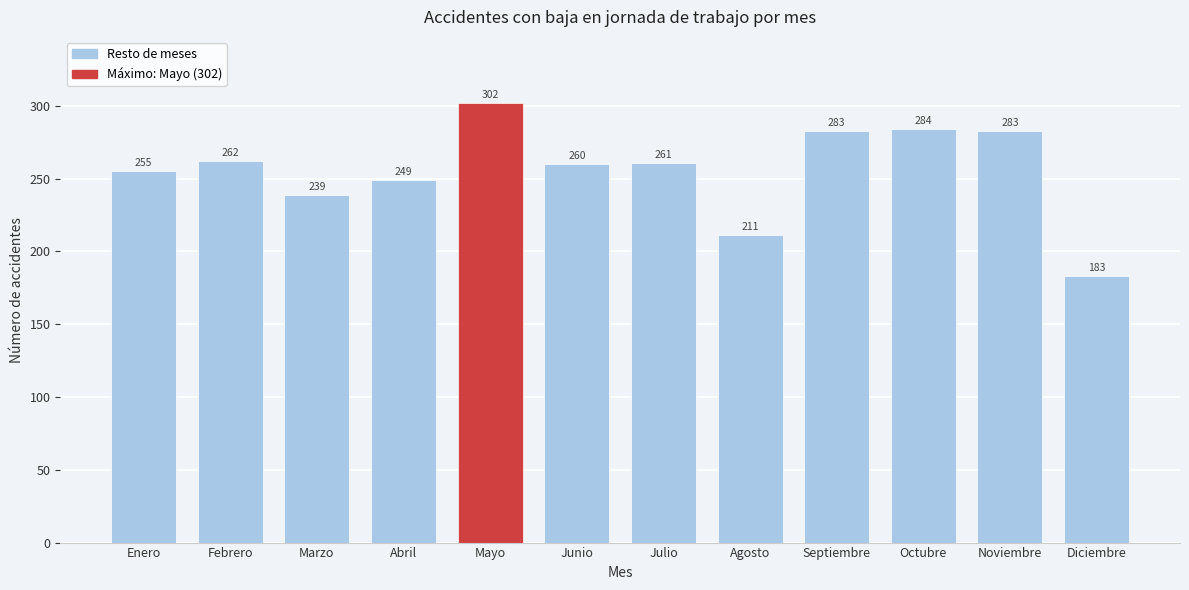

Reading right to left, transcribe all the data shown in this chart.

Diciembre=183	Noviembre=283	Octubre=284	Septiembre=283	Agosto=211	Julio=261	Junio=260	Mayo=302	Abril=249	Marzo=239	Febrero=262	Enero=255